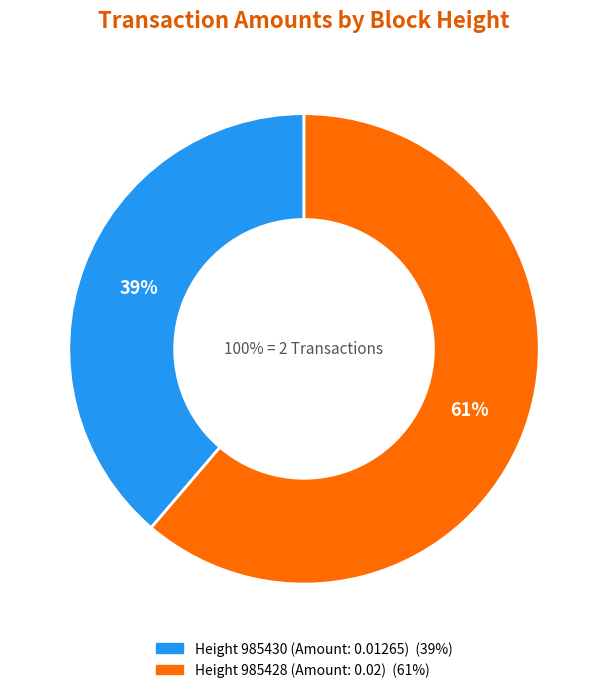

Which slice is the largest?

985428